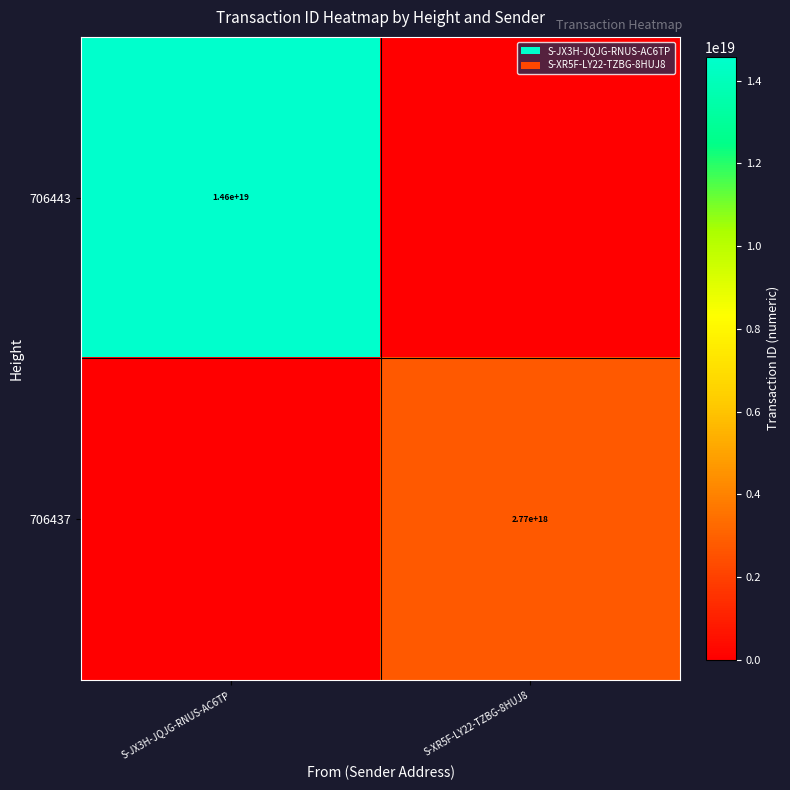

Is it true that 706437 equals 4229075942078539776 at S-XR5F-LY22-TZBG-8HUJ8?

False